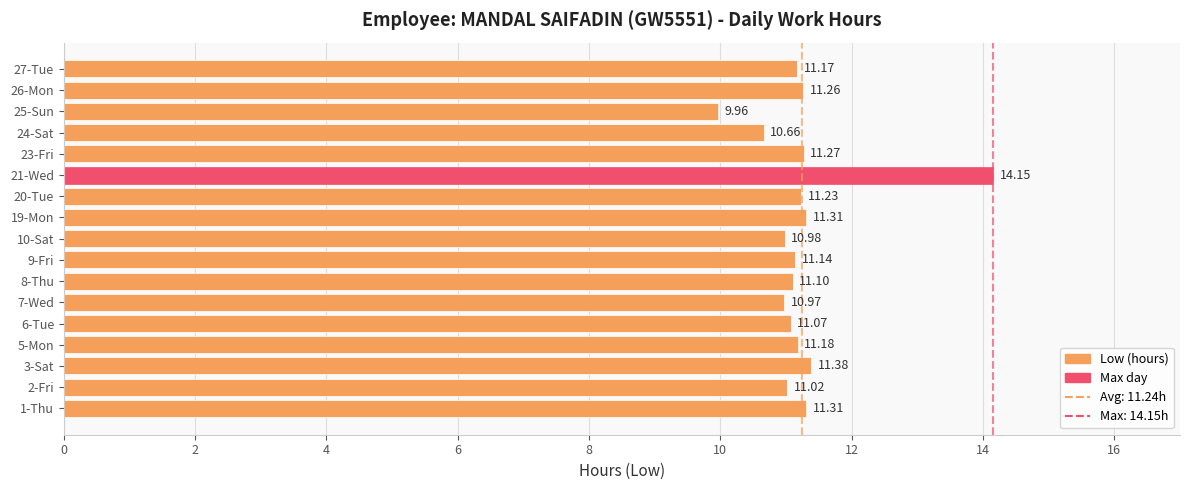

Between 23-Fri and 5-Mon, which is larger?

23-Fri